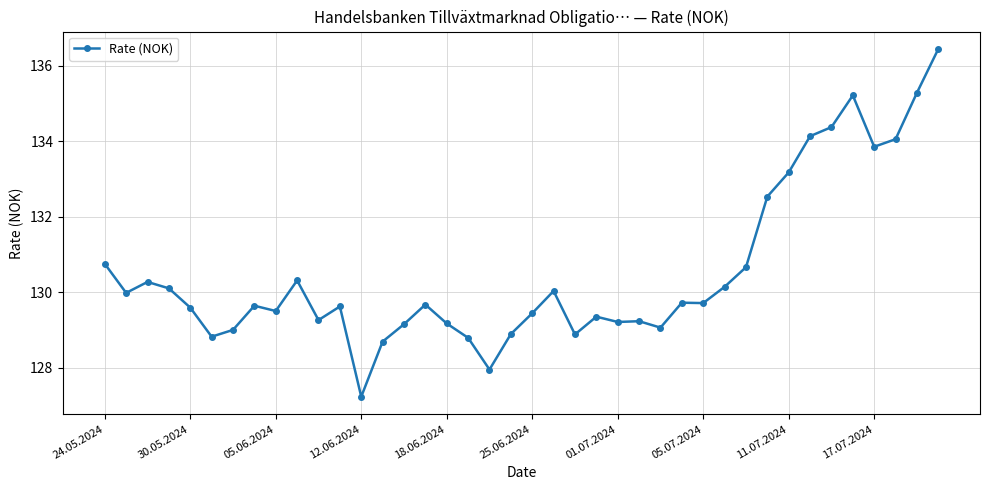

What is the value of the 16th point from the left?

129.7